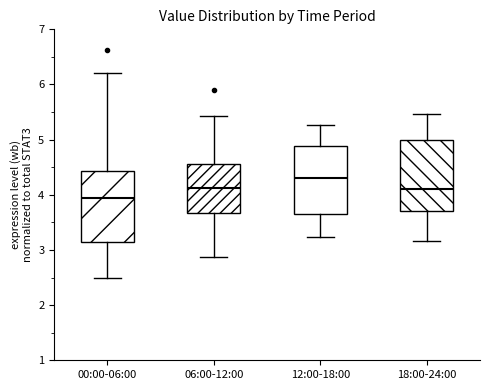

Reading left to right, read every box against the y-axis: the position of its median line, the range the box covers, and the ends of its whiskers. The values are not printed on the chart, so give them approximately, as read against the axis.

00:00-06:00: median 4.0, box 3.1 to 4.4, whiskers 2.5 to 6.2
06:00-12:00: median 4.1, box 3.7 to 4.6, whiskers 2.9 to 5.4
12:00-18:00: median 4.3, box 3.7 to 4.9, whiskers 3.2 to 5.3
18:00-24:00: median 4.1, box 3.7 to 5.0, whiskers 3.2 to 5.5